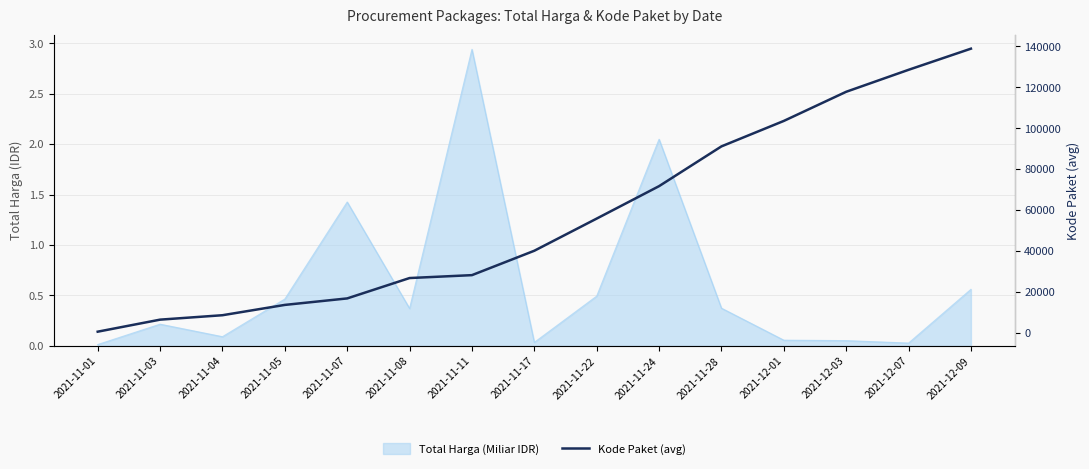

True or false: the data has more than 2 interior local peaks.

False